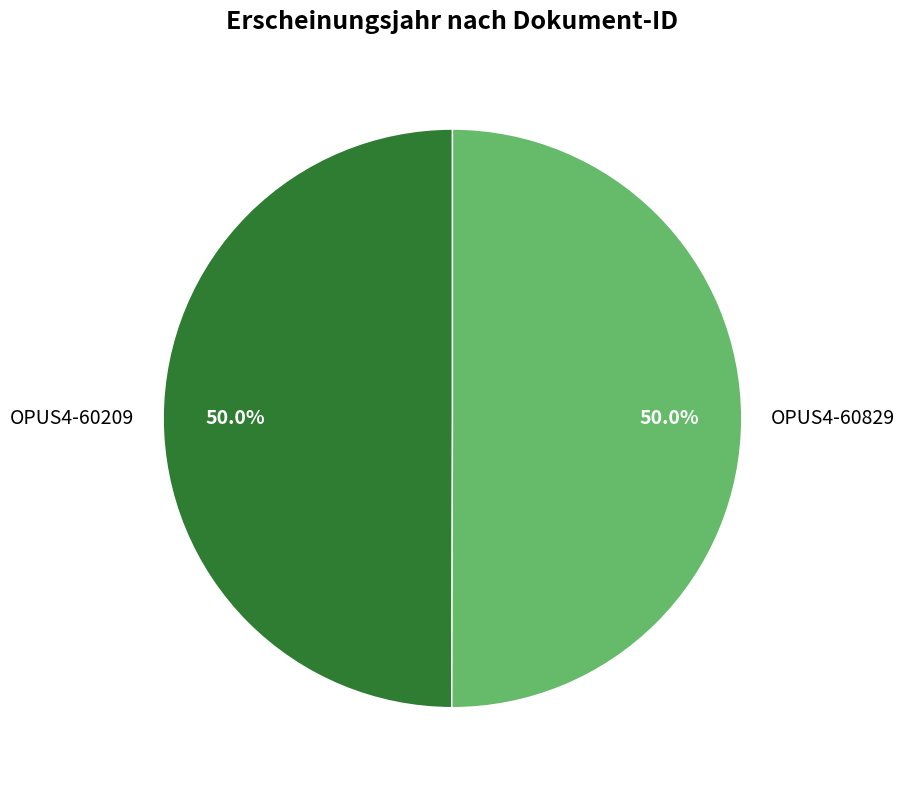

To the nearest percent, what percentage of the pie is OPUS4-60829?

50%